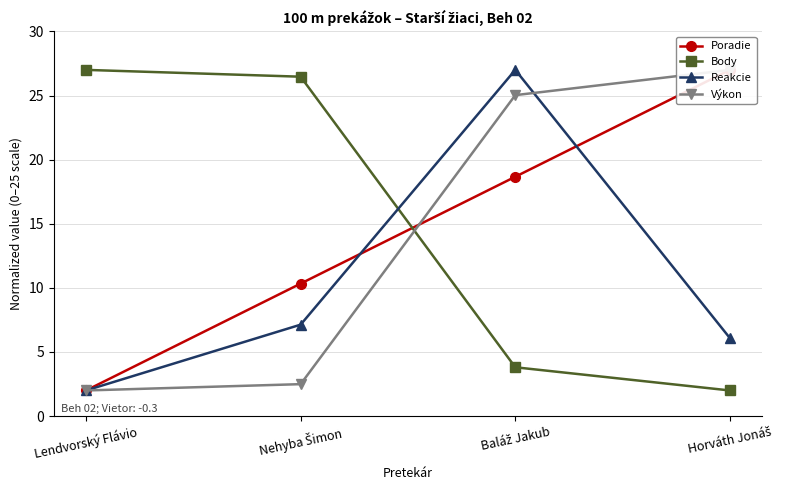

What are all the series names shown in the legend?

Poradie, Body, Reakcie, Výkon